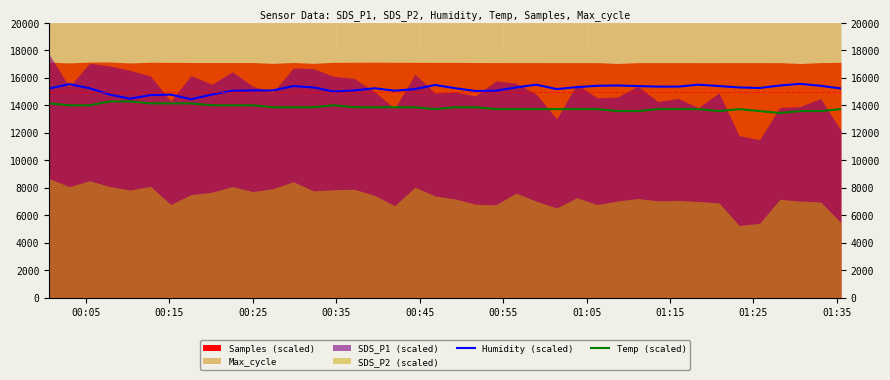

What is the difference between the maximum and second lowest values in the Temp (scaled) series?

700.0